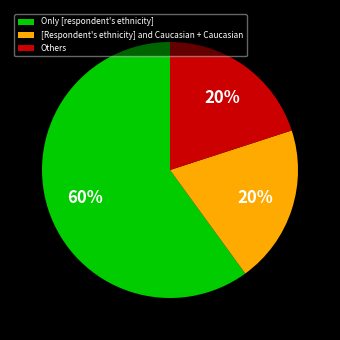

How many segments does this pie chart have?

3